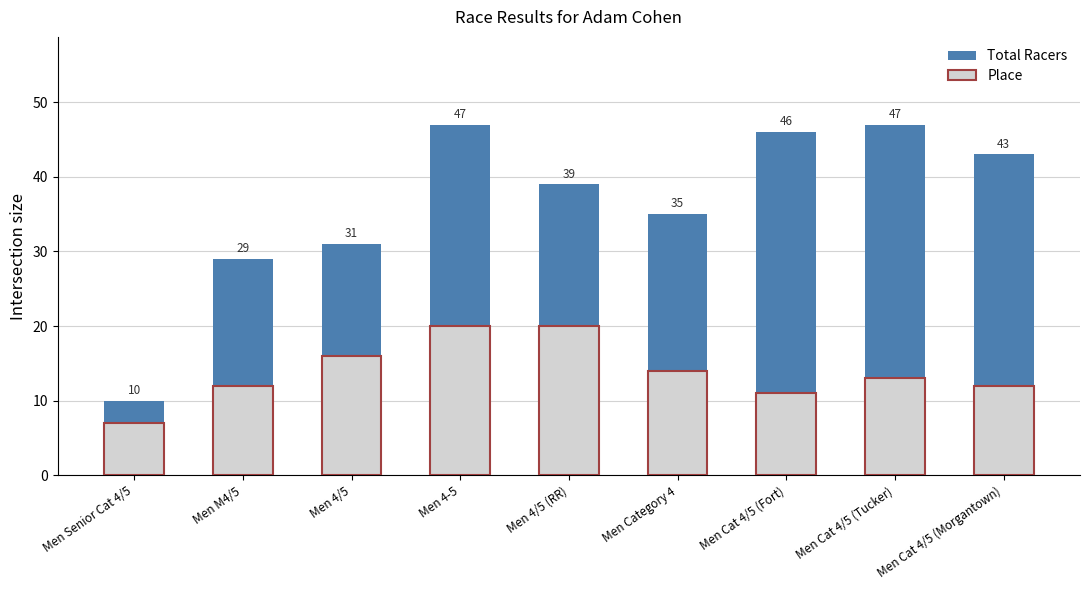

At how many categories does at least one series exceed 43?

3